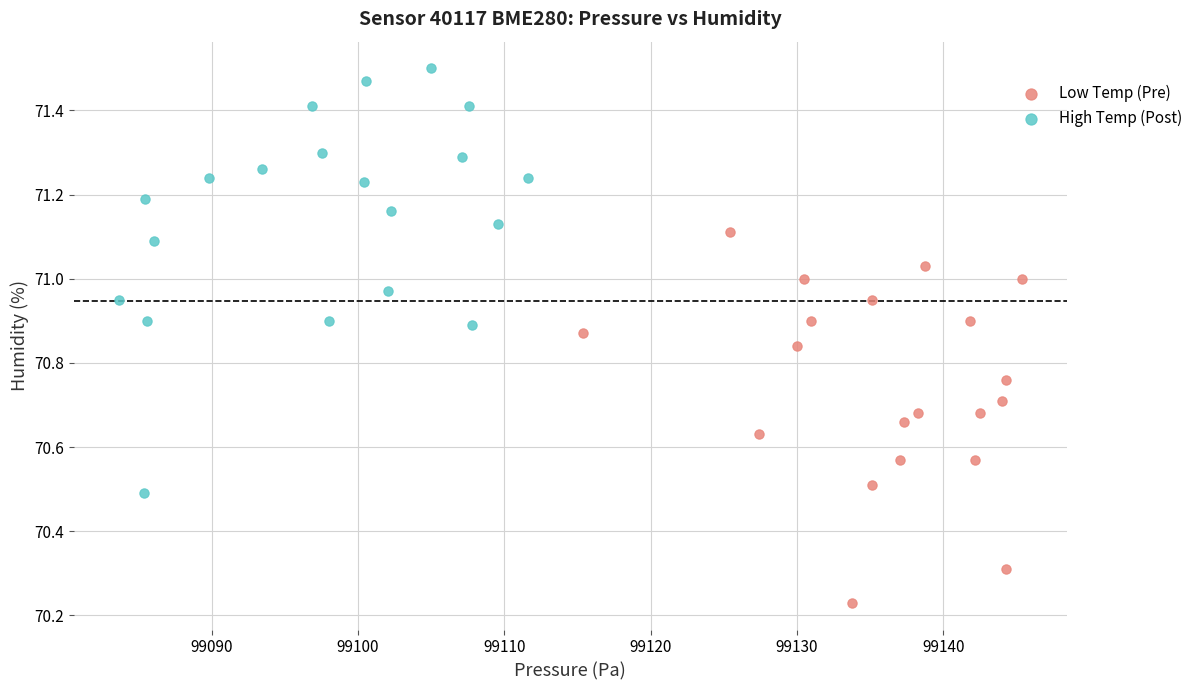

Which series reaches the maximum Y coordinate?

High Temp (Post)